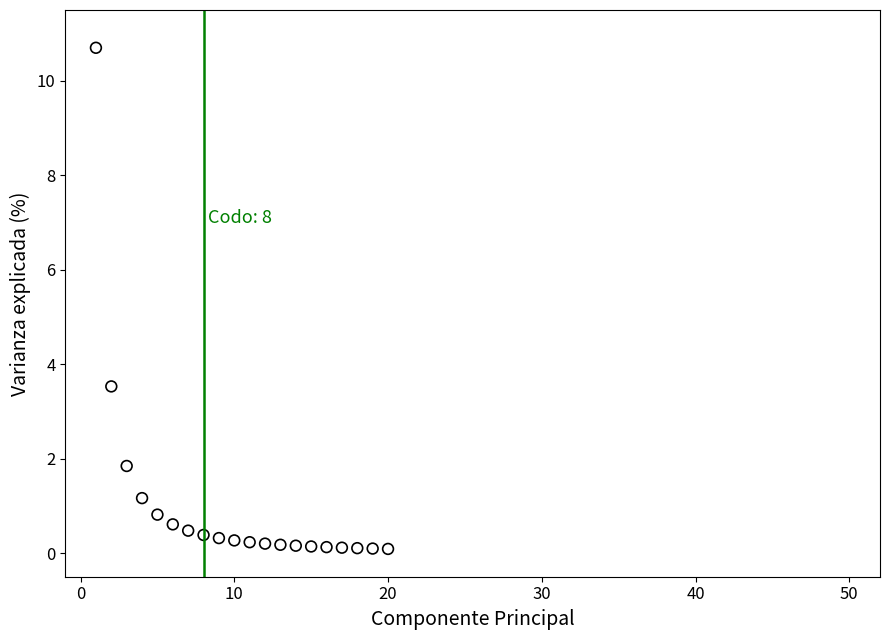

What Y value in the scatter plot is closest to 5?

3.5